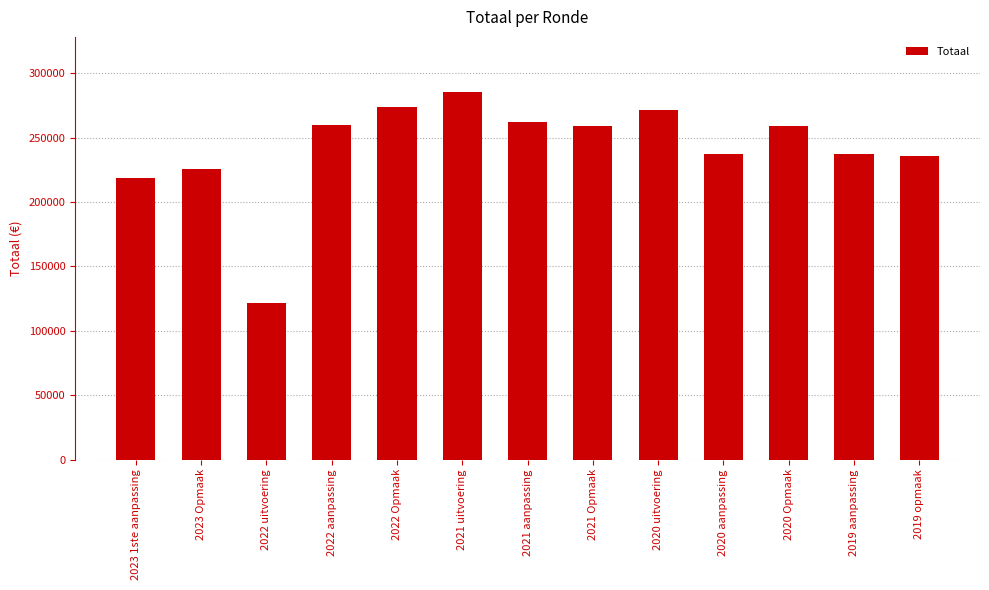

At which label is the value closest to 203574?

2023 1ste aanpassing